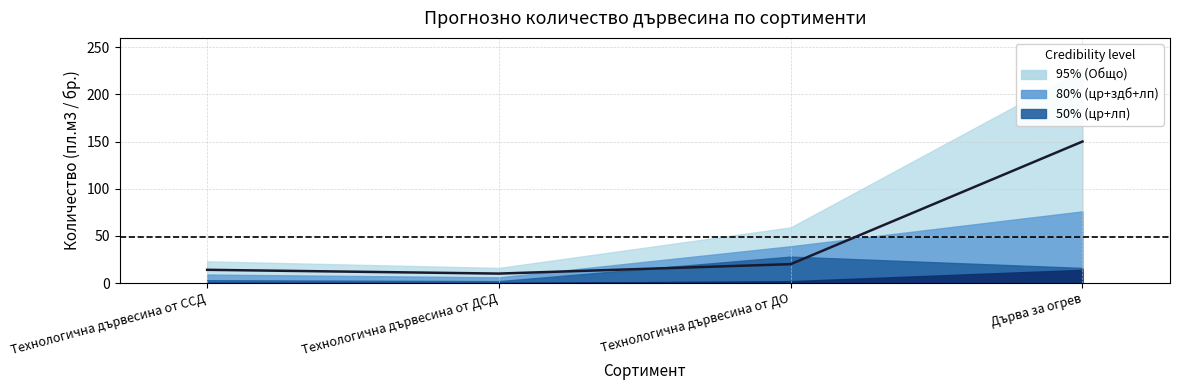

How many values are below 20?

2